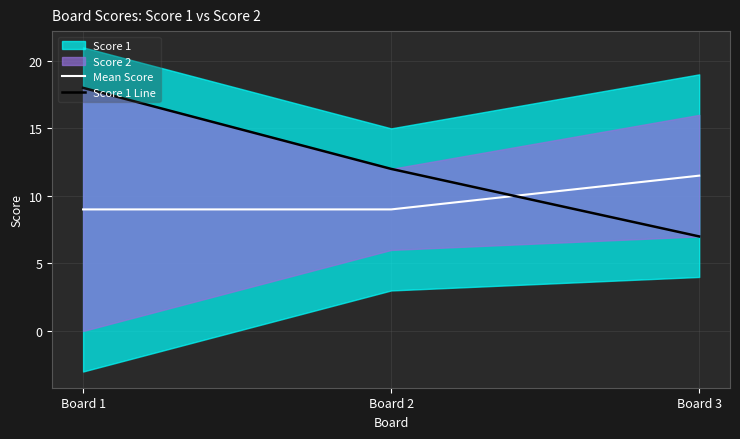

At Board 1, list the series in order from largest to smallest.

Score 1 Line, Mean Score